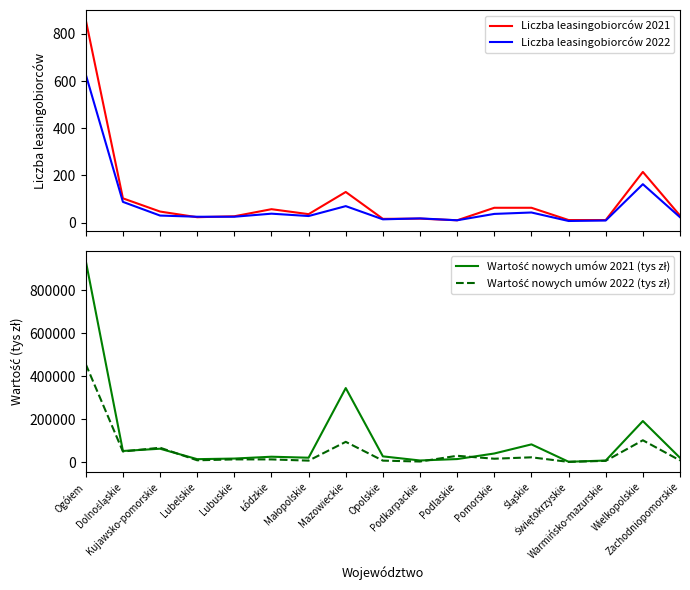

List the labels in order of Liczba leasingobiorców 2022 value, smallest first.

Świętokrzyskie, Warmińsko-mazurskie, Podlaskie, Opolskie, Podkarpackie, Zachodniopomorskie, Lubelskie, Lubuskie, Małopolskie, Kujawsko-pomorskie, Pomorskie, Łódzkie, Śląskie, Mazowieckie, Dolnośląskie, Wielkopolskie, Ogółem